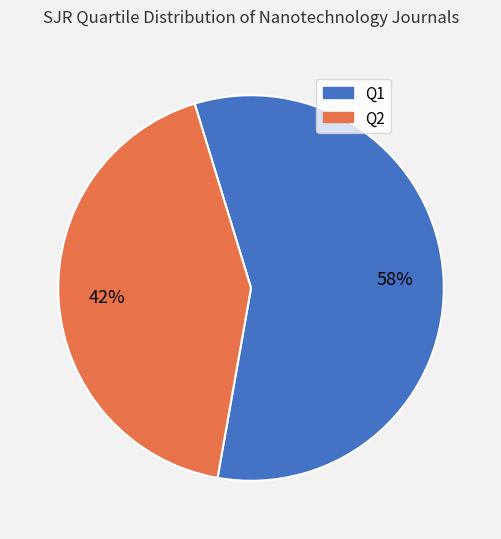

Which has a higher value, Q2 or Q1?

Q1